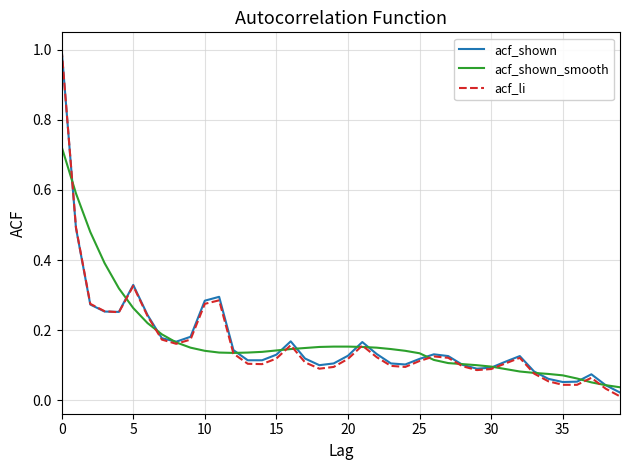

How many lines are shown in the chart?

3